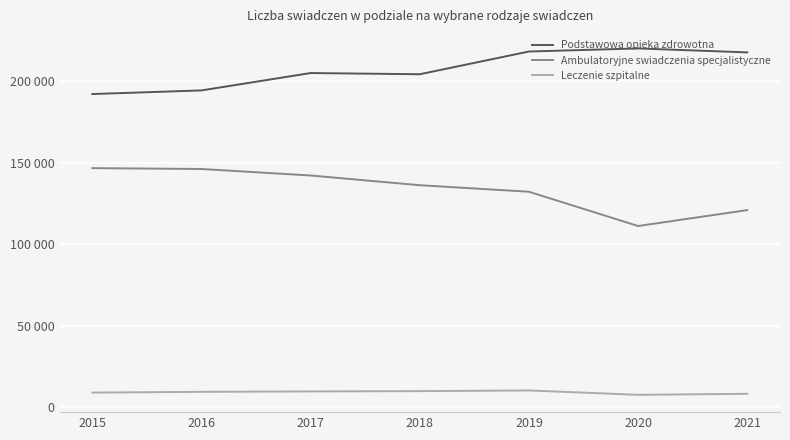

Does the chart display data point markers on the line(s)?

No